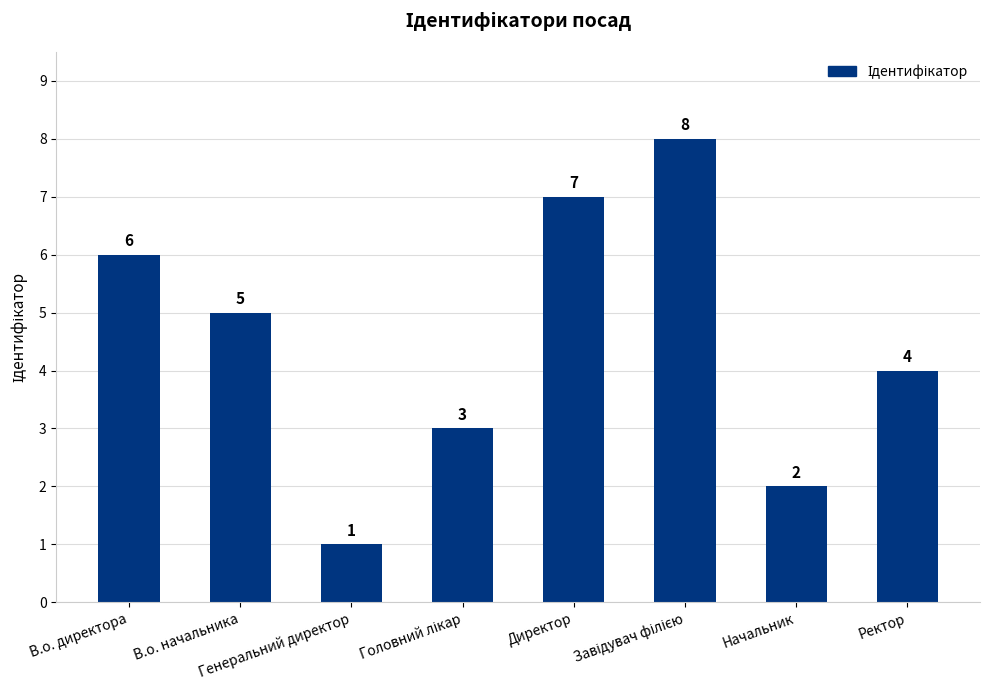

What is the value of the 5th bar from the left?

7